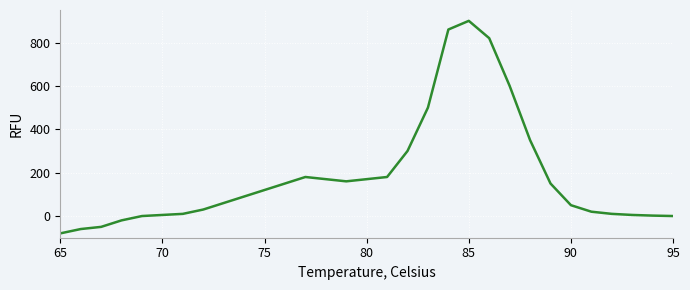

What is the maximum value shown in the chart?

900